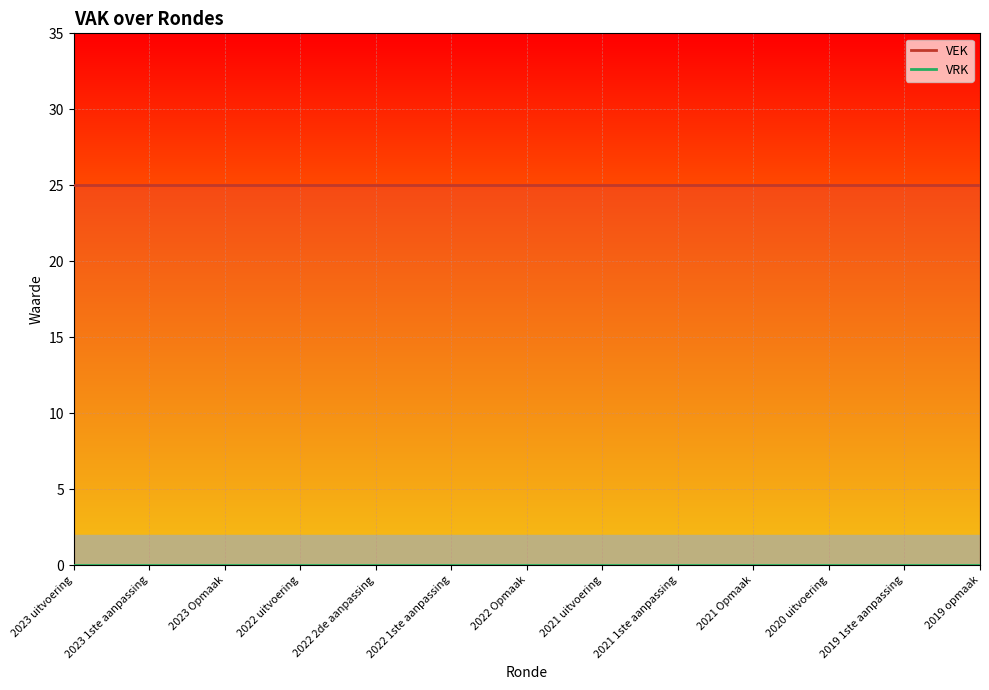

True or false: VRK and VEK cross at least once.

False